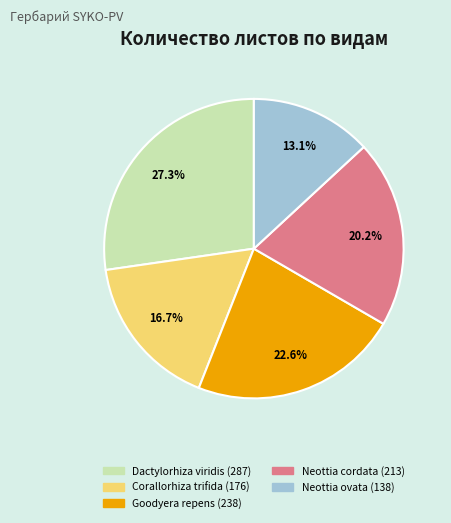

Is it true that Goodyera repens is 34% of the pie?

False